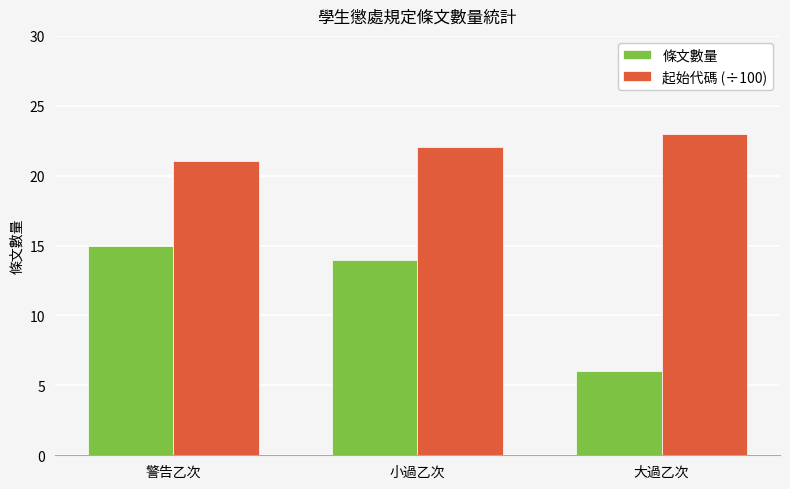

Reading right to left, what are all the values shown in this chart?

條文數量: 大過乙次=6.0	小過乙次=14.0	警告乙次=15.0
起始代碼 (÷100): 大過乙次=23.0	小過乙次=22.0	警告乙次=21.0